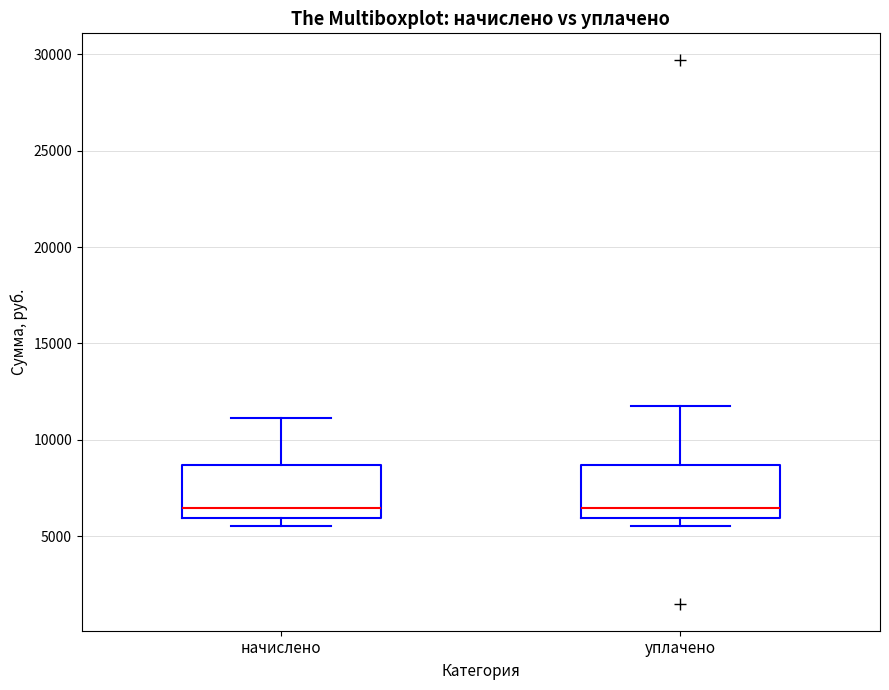

Reading left to right, read every box against the y-axis: the position of its median line, the range the box covers, and the ends of its whiskers. The values are not printed on the chart, so give them approximately, as read against the axis.

начислено: median 6500, box 6000 to 8500, whiskers 5500 to 11000
уплачено: median 6500, box 6000 to 8500, whiskers 5500 to 12000